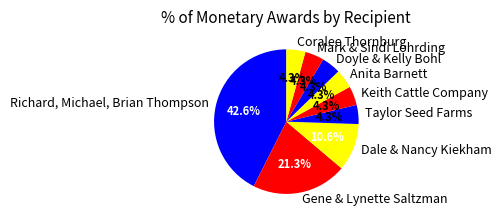

What is the ratio of the value at Gene & Lynette Saltzman to the value at Doyle & Kelly Bohl?

5.0